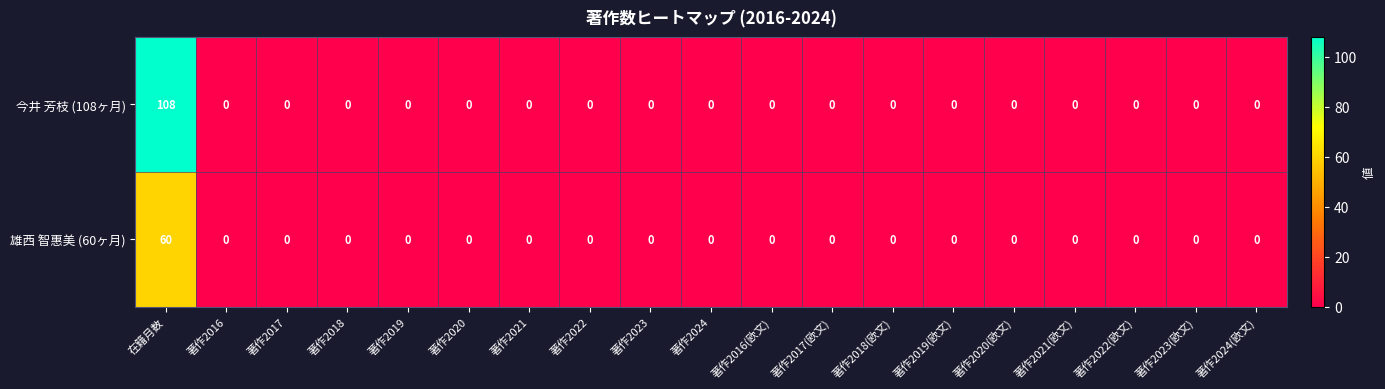

Is it true that 雄西 智惠美 (60ヶ月) equals 0 at 著作2019(欧文)?

True